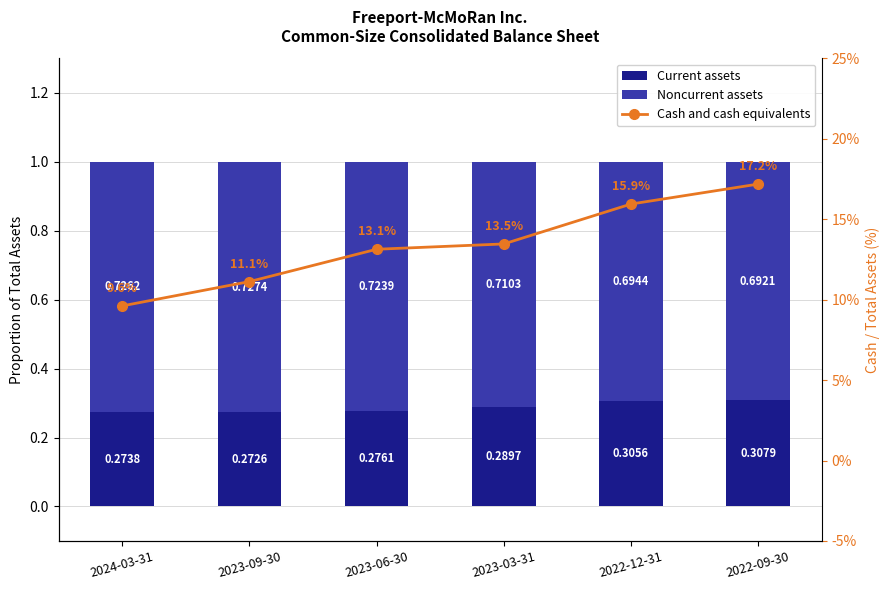

Is it true that Noncurrent assets equals 0.7 at 2023-09-30?

True